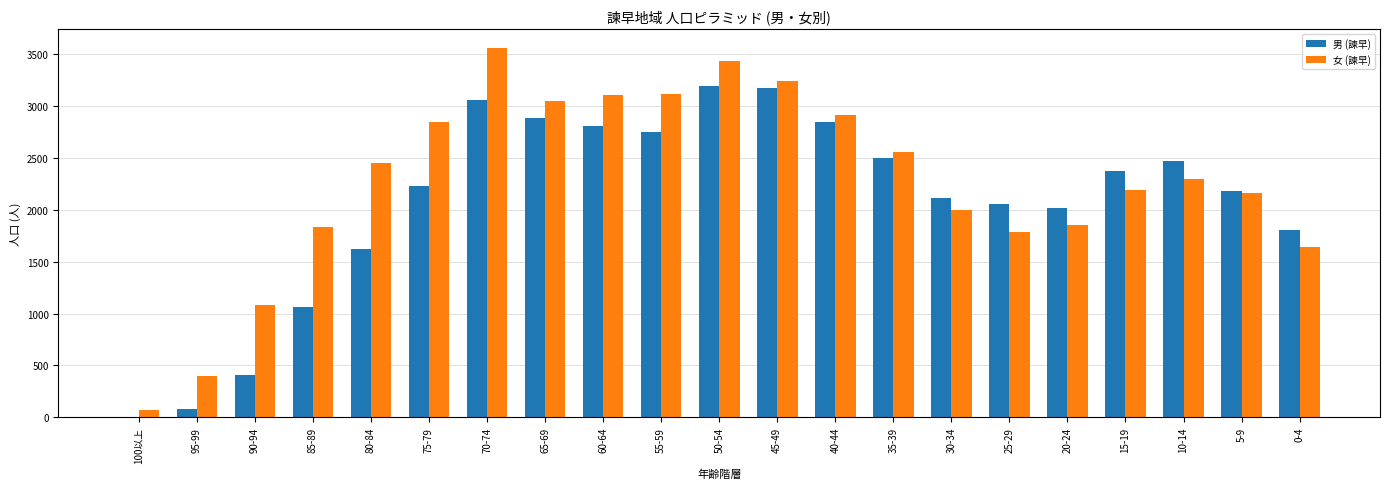

True or false: 女 (諫早) has a value of 3240 at 45-49.

True